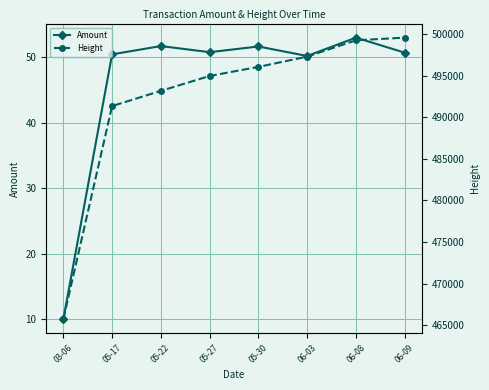

Which series has the widest spread of values?

Height